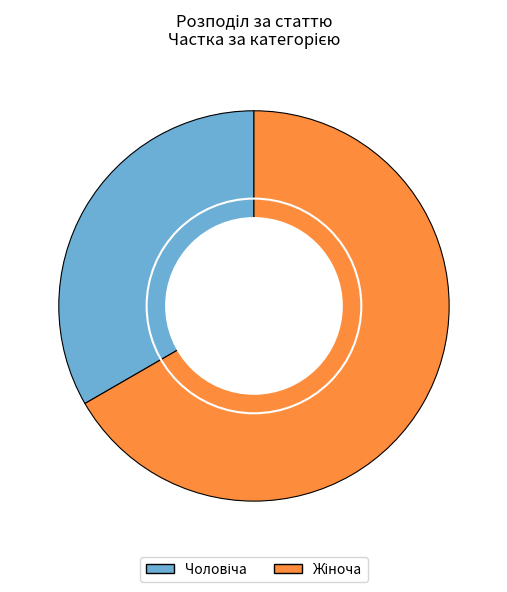

Is there a majority slice in this chart?

Yes